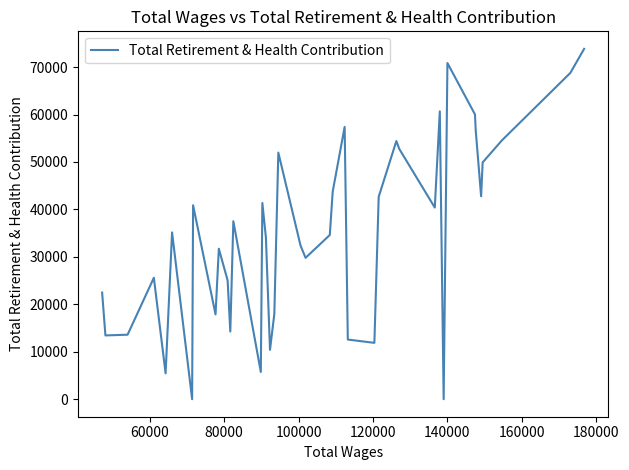

What is the difference between the maximum and minimum values?

73840